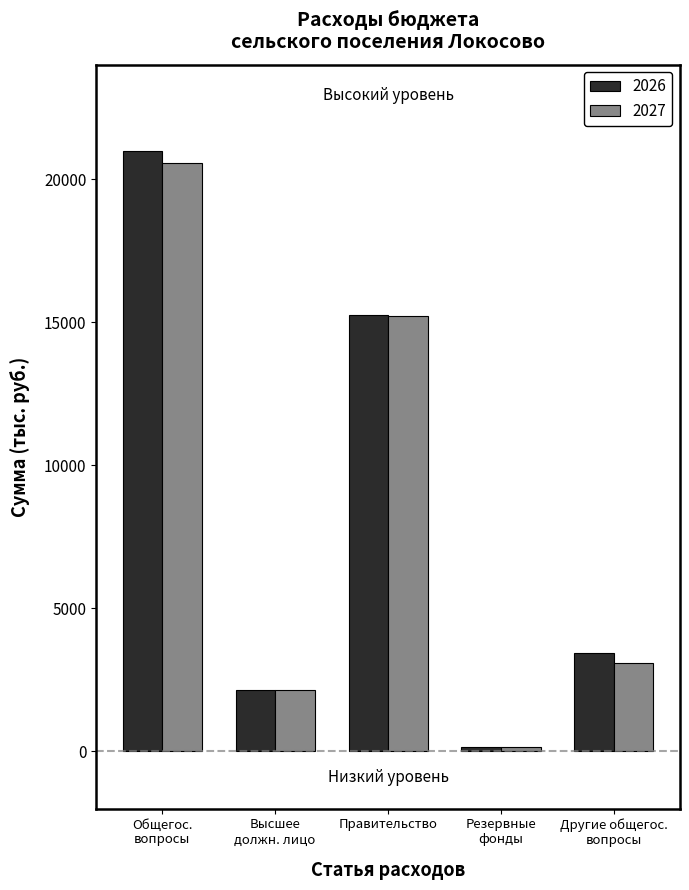

What is the sum of all 2026 values?

41986.8